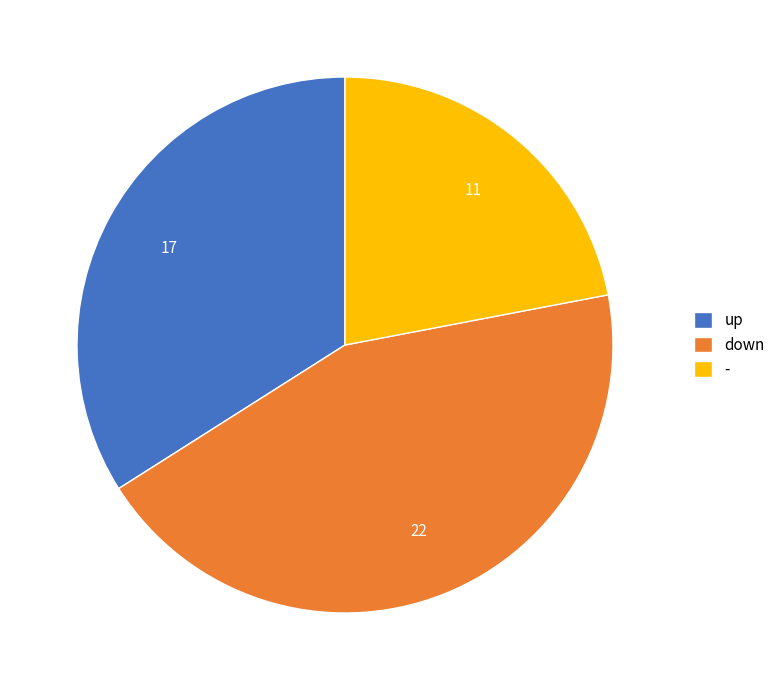

Approximately how many times larger is the value at up compared to -?

1.5